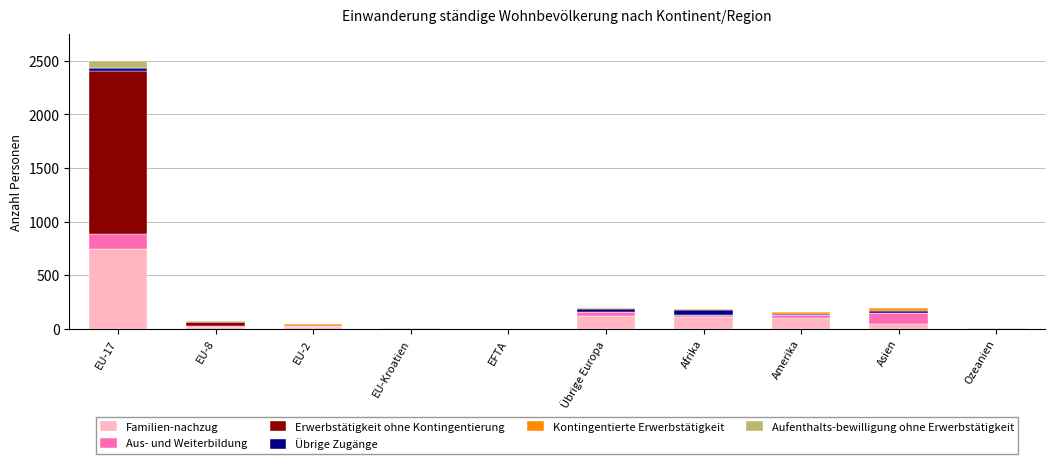

At which category is the sum across all series the highest?

EU-17